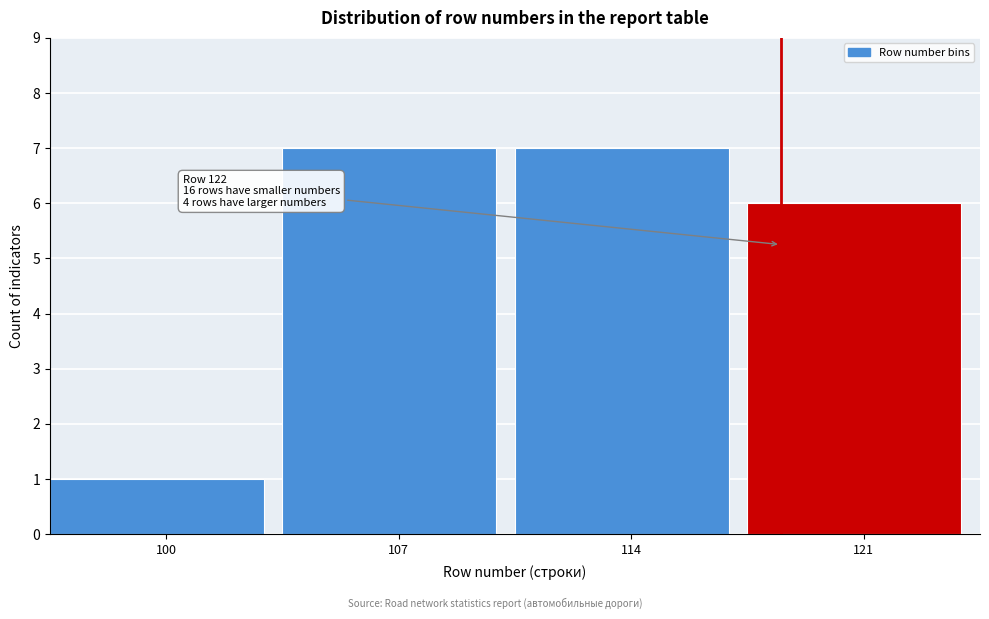

Reading left to right, list all the values displayed in this chart.

1	7	7	6